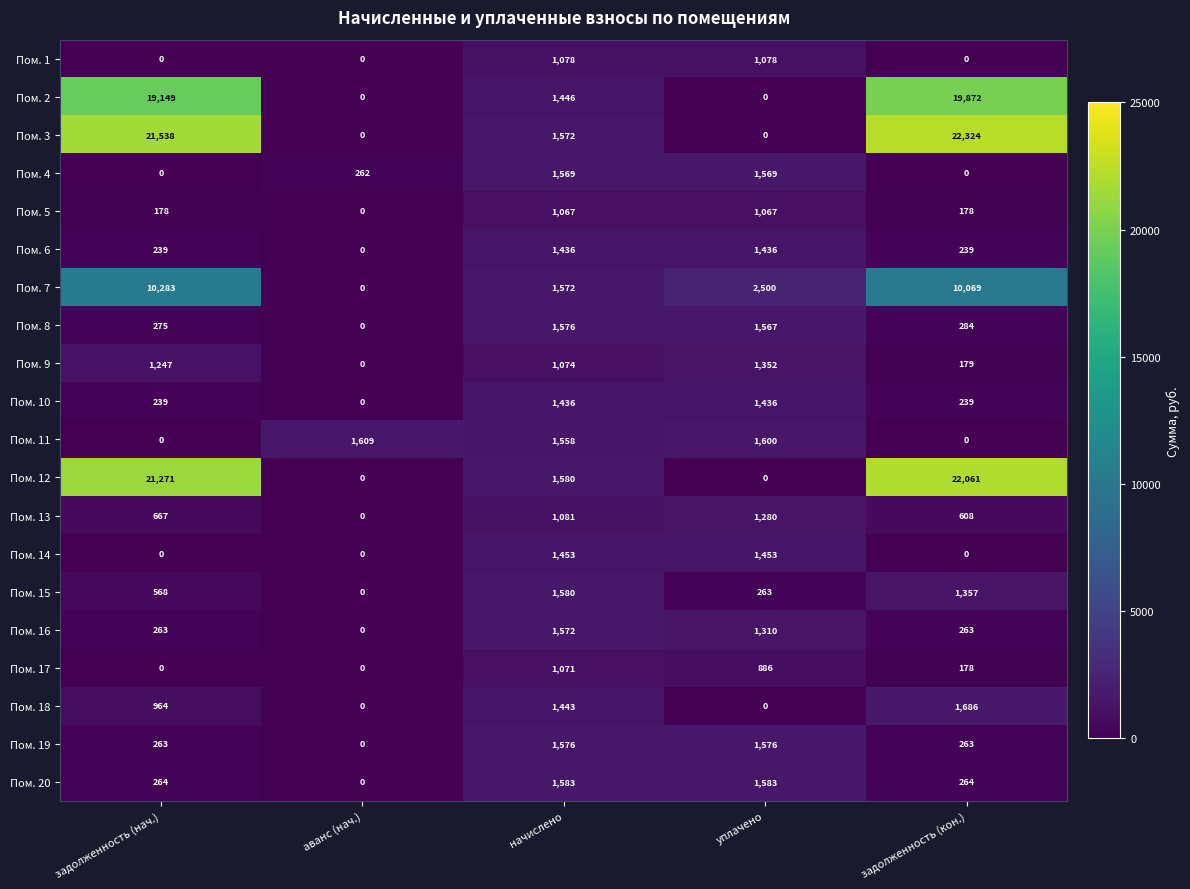

Count the number of data series in this chart.

20